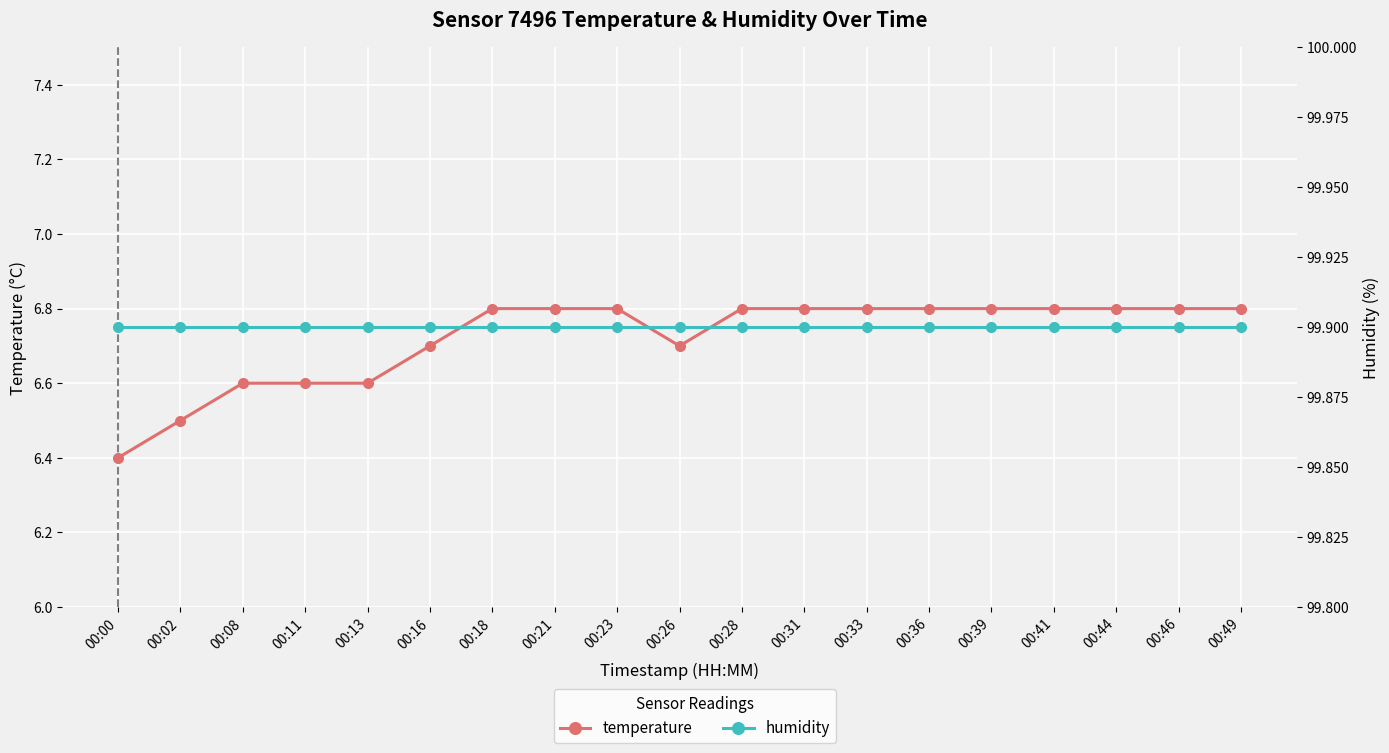

Rank the series at 00:31 from lowest to highest value.

temperature, humidity